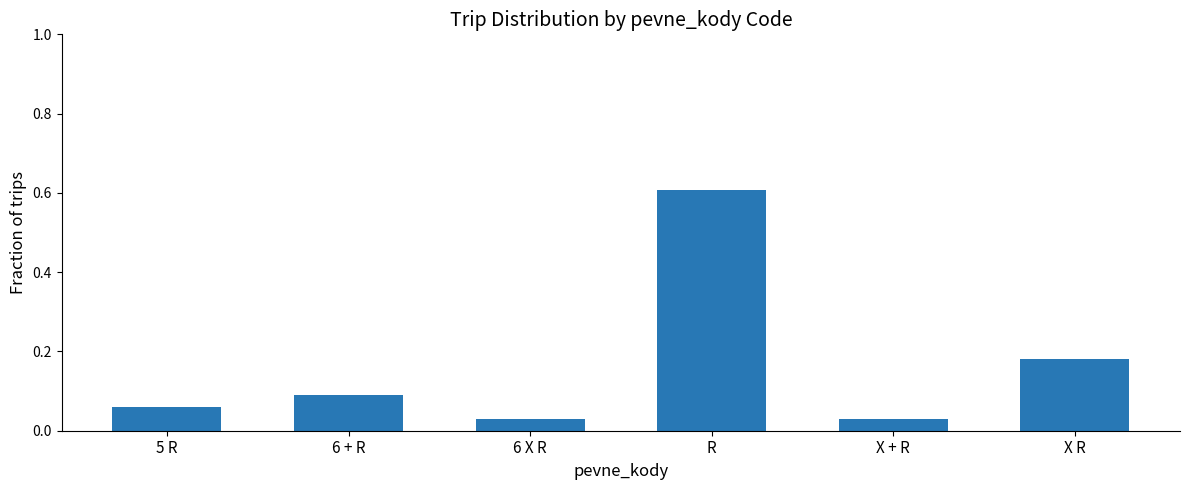

What is the approximate value at R?

0.6